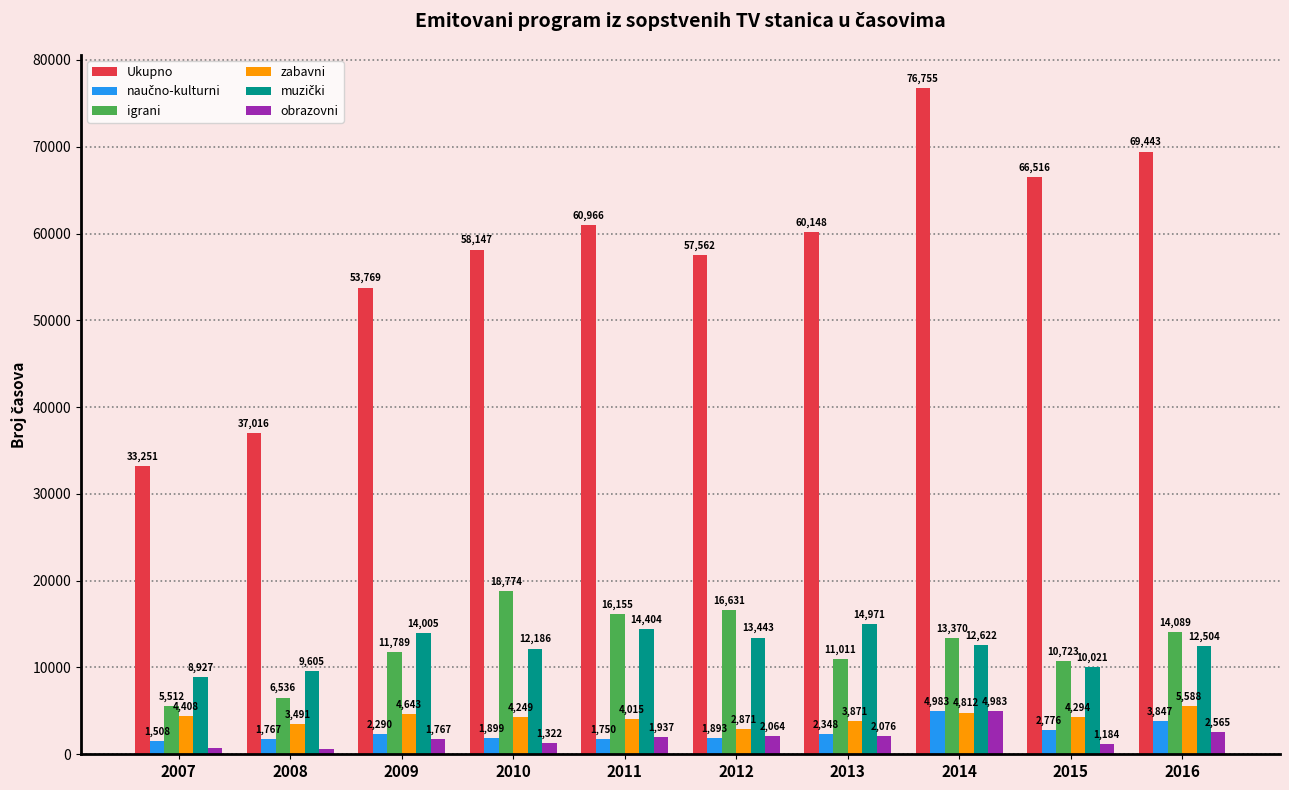

What is the average value of the Ukupno series?

57357